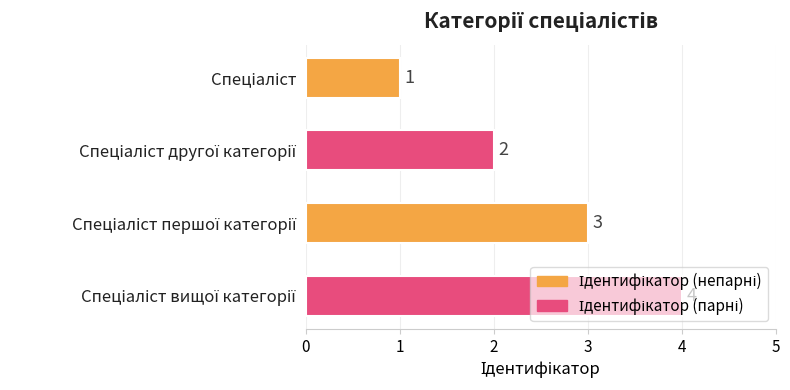

Count the values in the range 2 to 4.

3